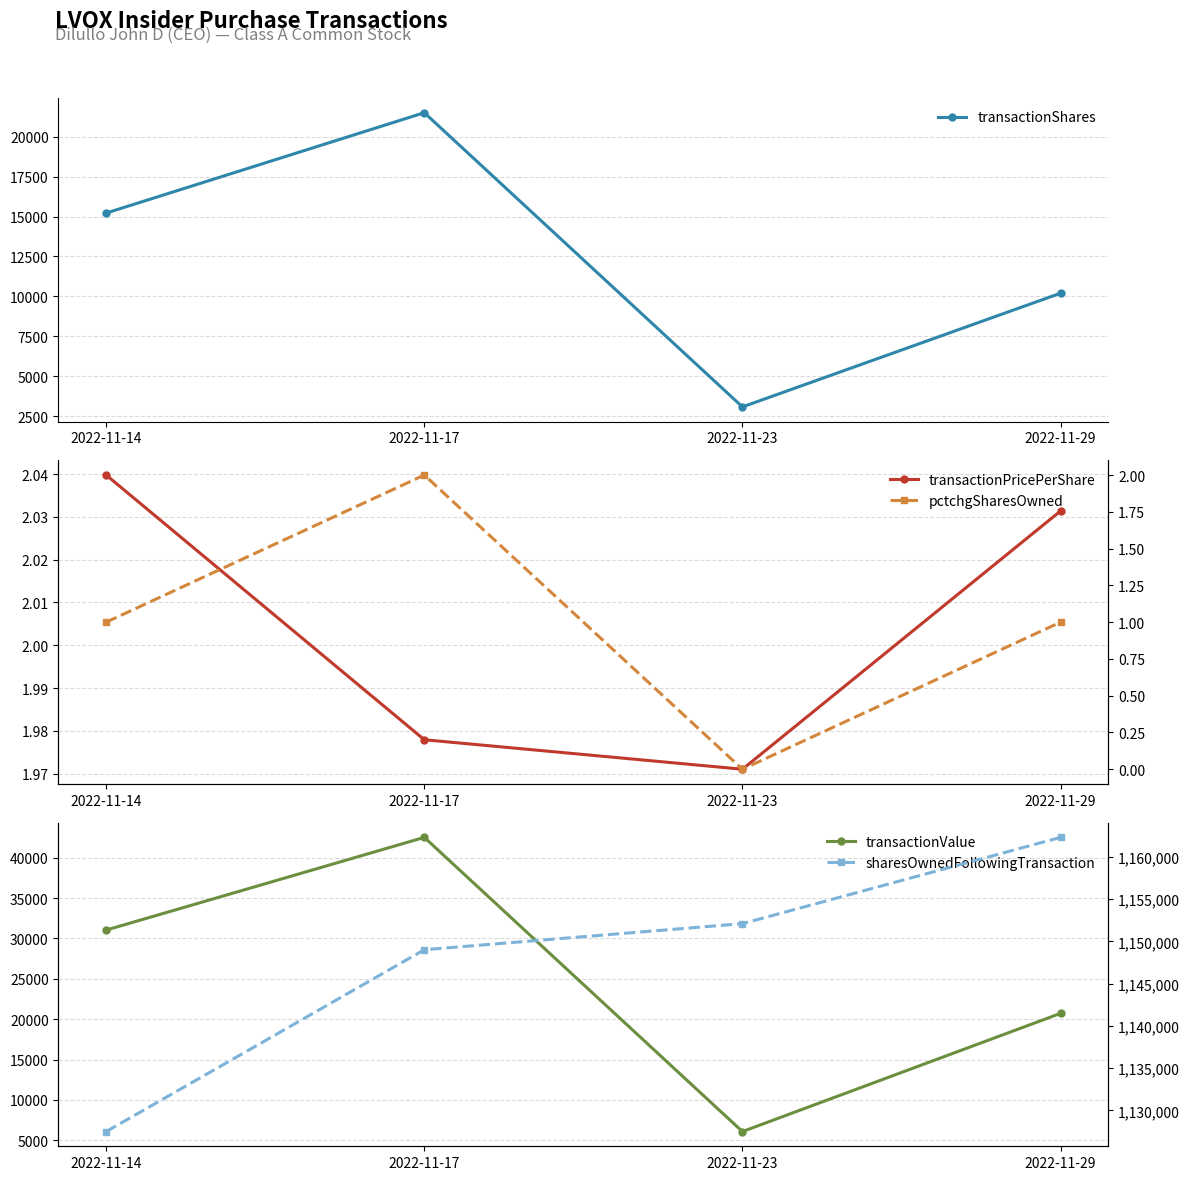

At 2022-11-29, list the series in order from largest to smallest.

sharesOwnedFollowingTransaction, transactionValue, transactionShares, transactionPricePerShare, pctchgSharesOwned